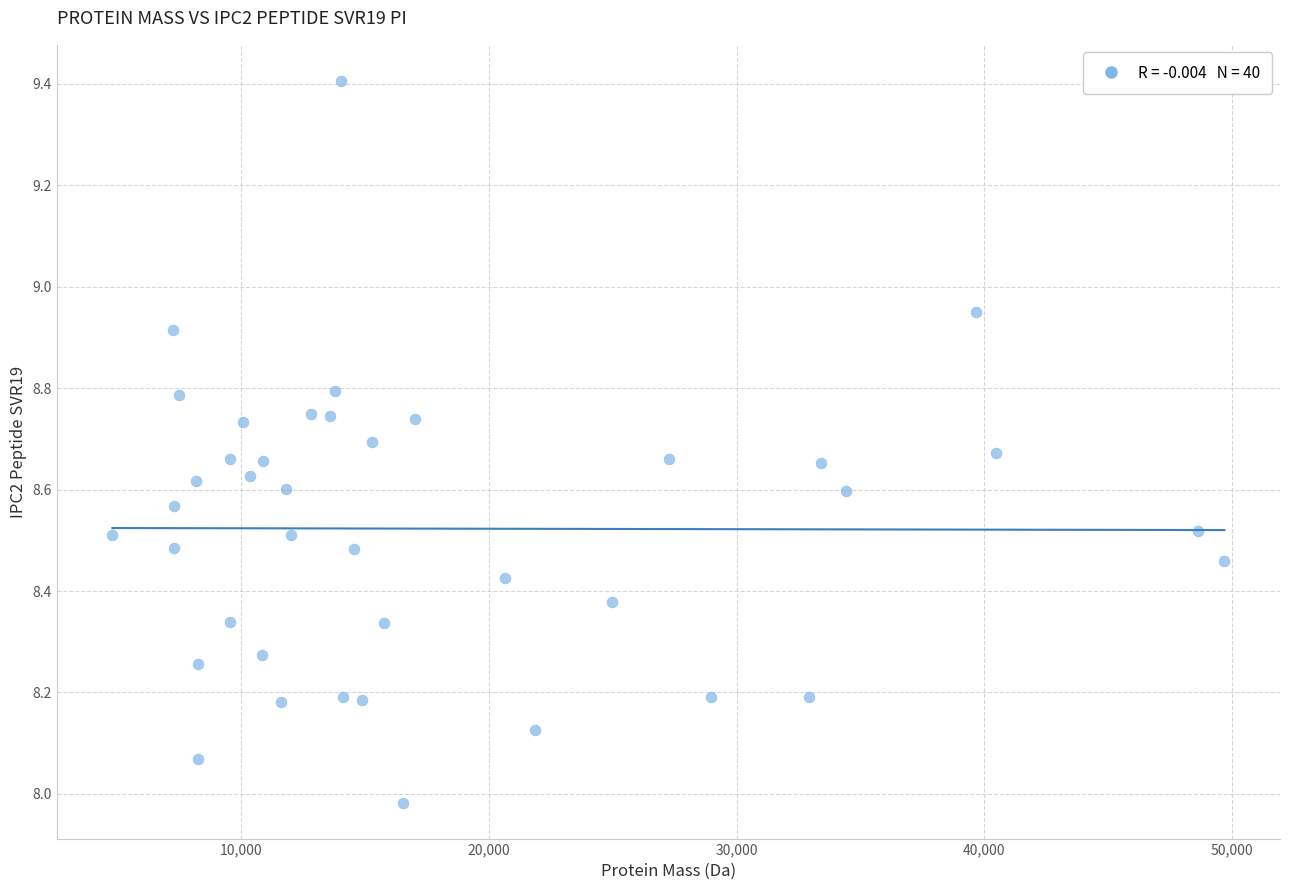

What is the range of Y values (max minus min)?

1.4